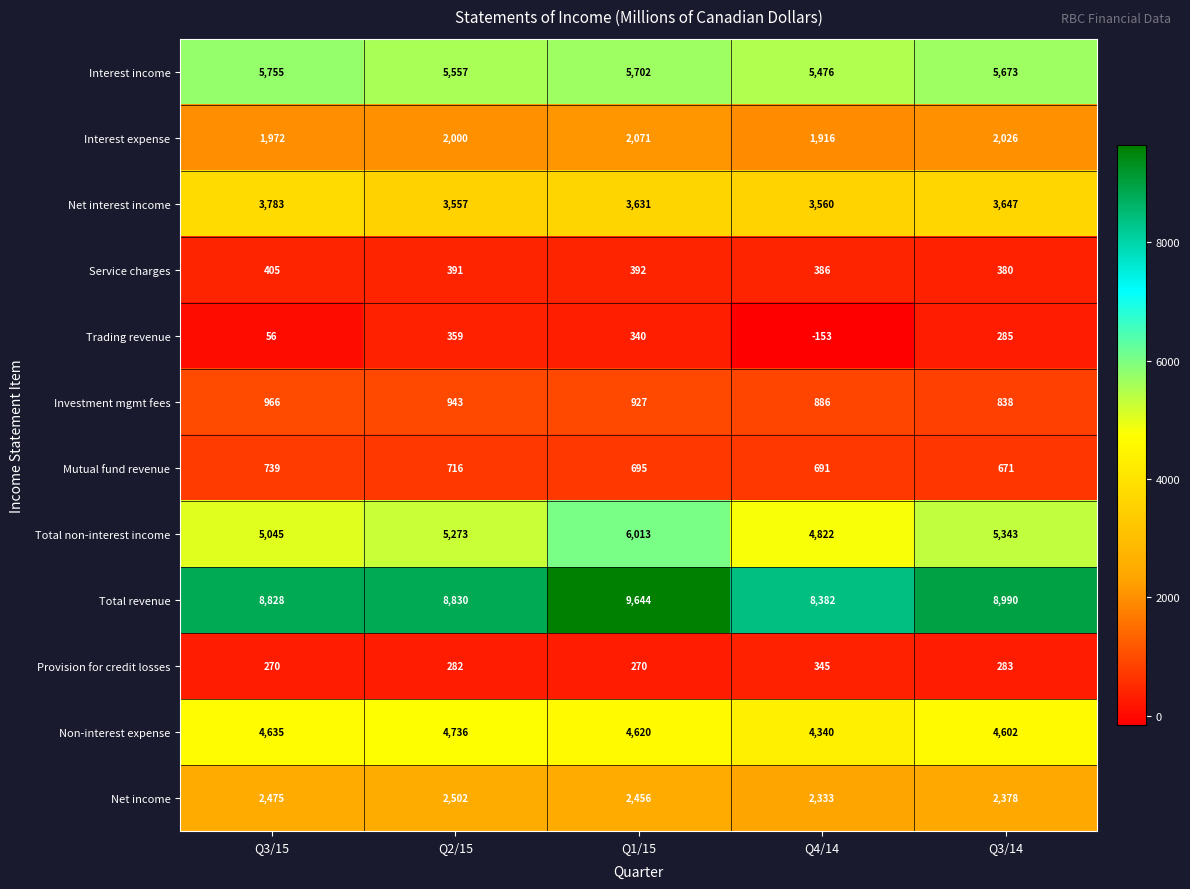

Which series has the largest total across all categories?

Total revenue